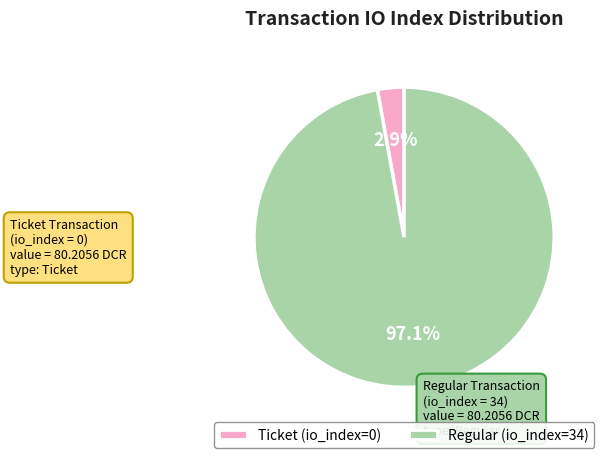

To the nearest percent, what is the difference between the Ticket (io_index=0) and Regular (io_index=34) slice percentages?

94%